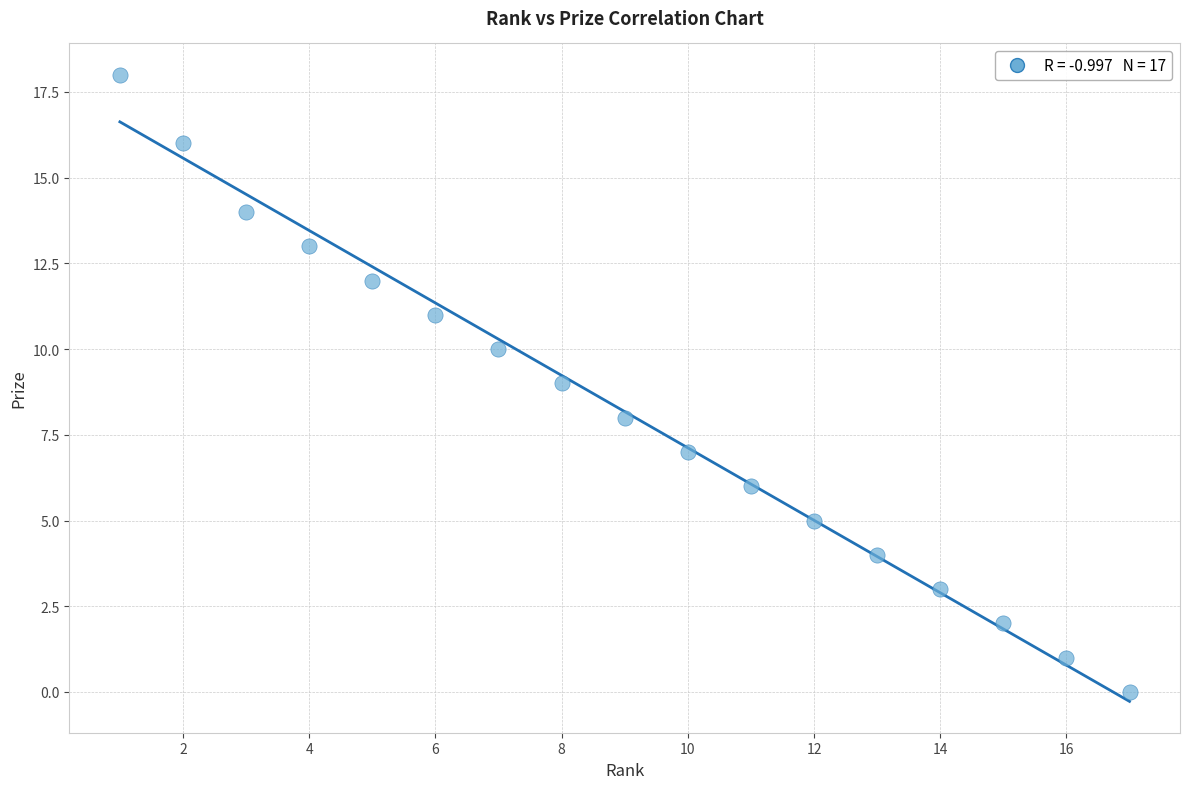

What is the range of Y values (max minus min)?

18